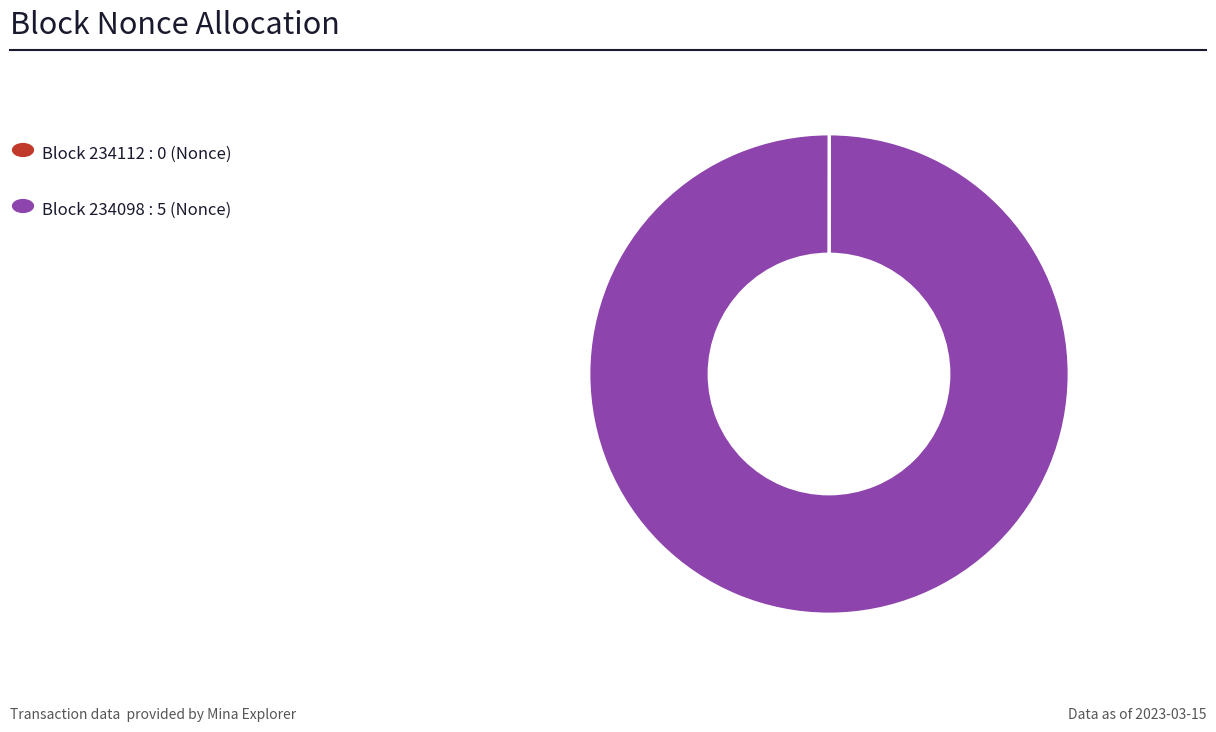

Is there a majority slice in this chart?

Yes